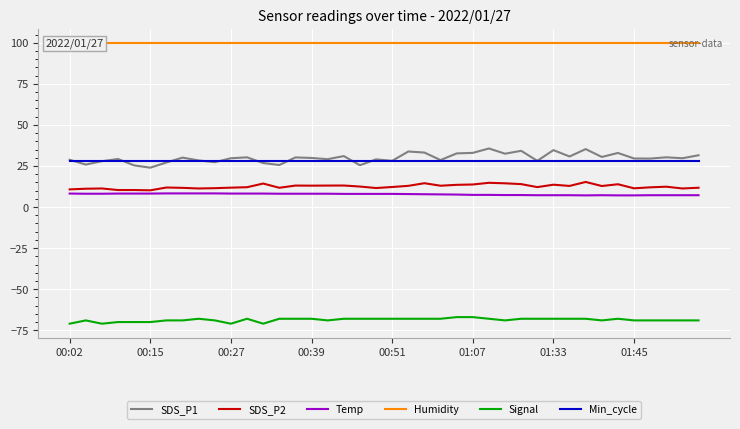

What is the maximum value for Signal?

-67.0